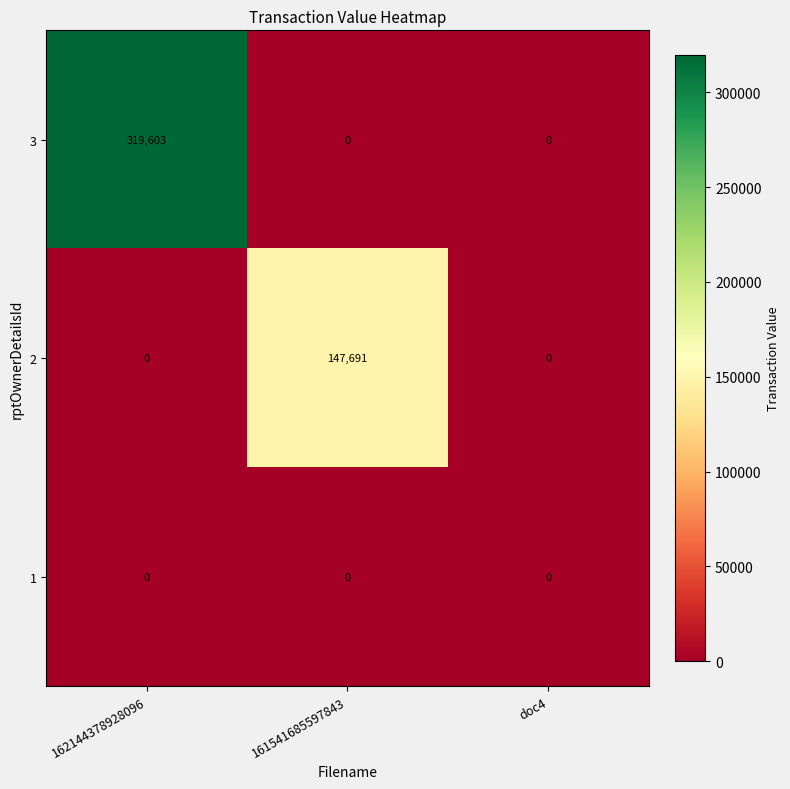

Reading left to right, transcribe all the data shown in this chart.

3: 319603	0	0
2: 0	147691	0
1: 0	0	0